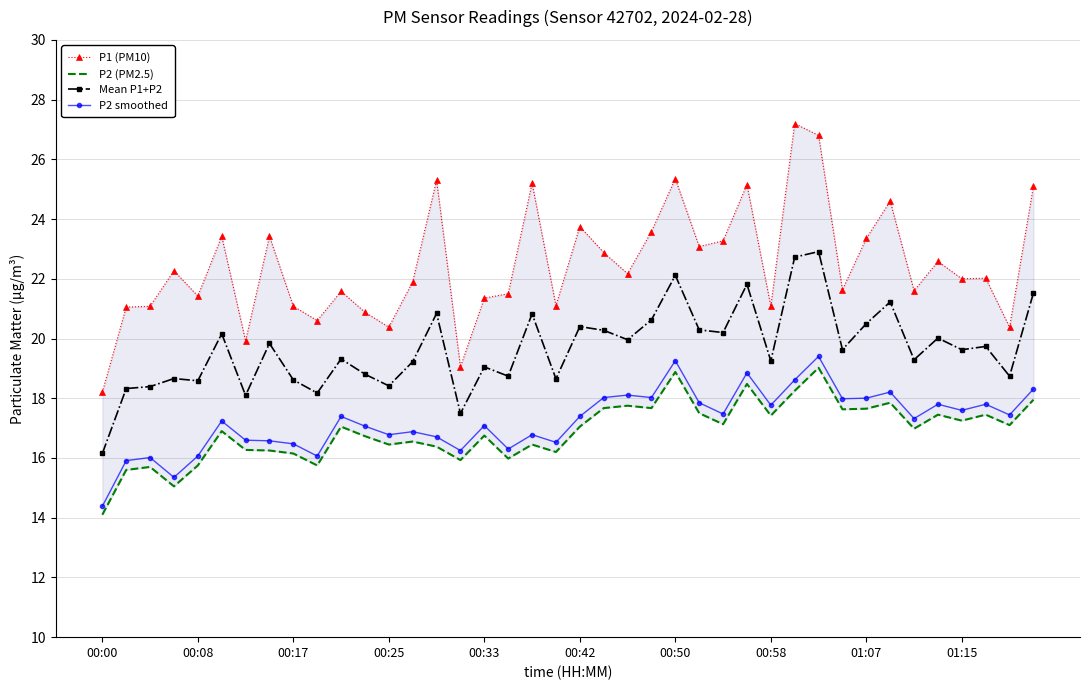

True or false: Mean P1+P2 has more than 2 interior local peaks.

True